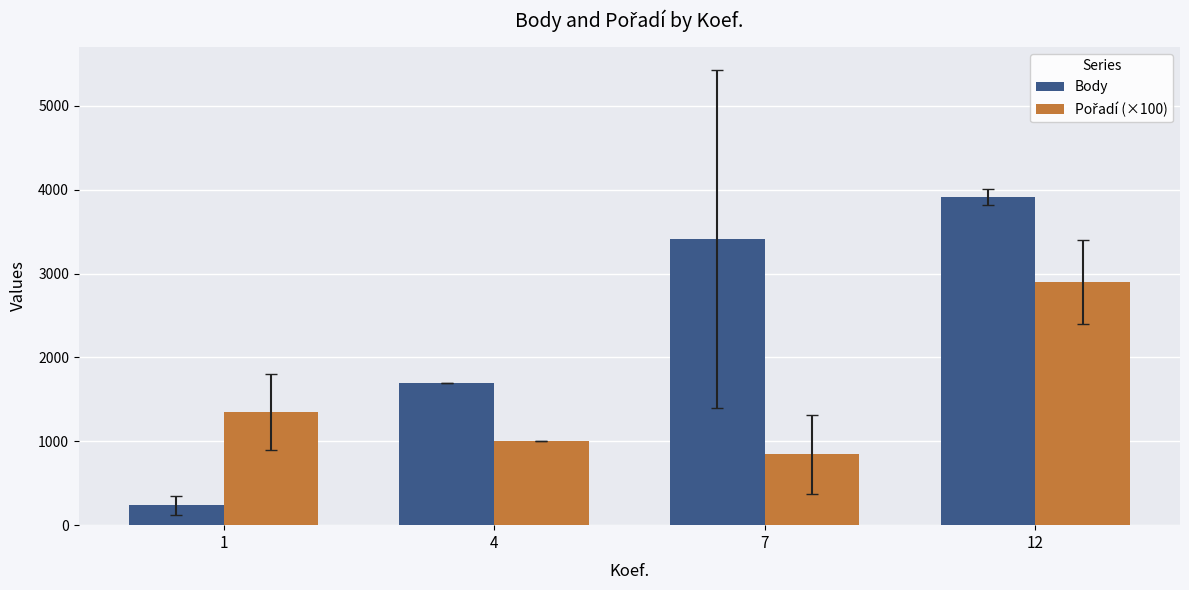

What is the difference between the highest and lowest values at 12?

1008.0